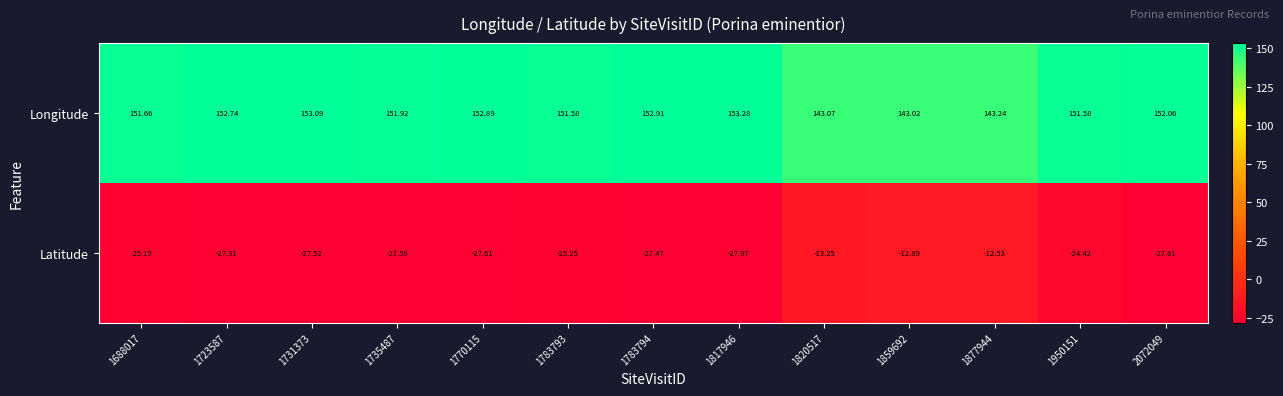

Is the value of Longitude at 2072049 greater than the value of Latitude at 1770115?

Yes